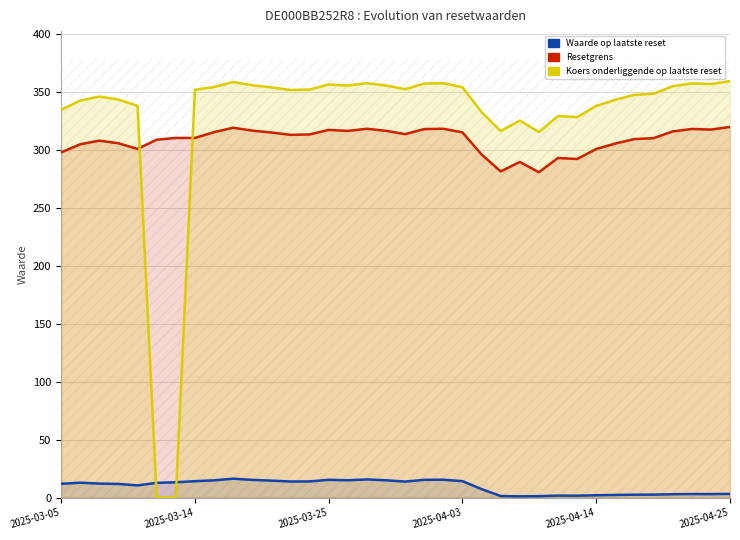

What is the sum of all Resetgrens values?

11094.0